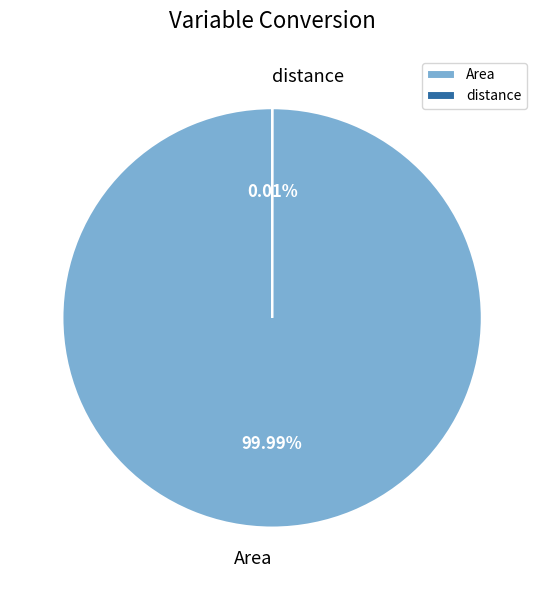

Which category has the biggest portion of the pie?

Area